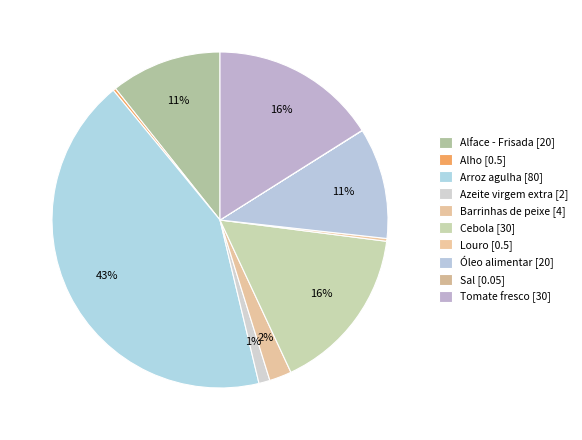

Does any single category account for the majority?

No